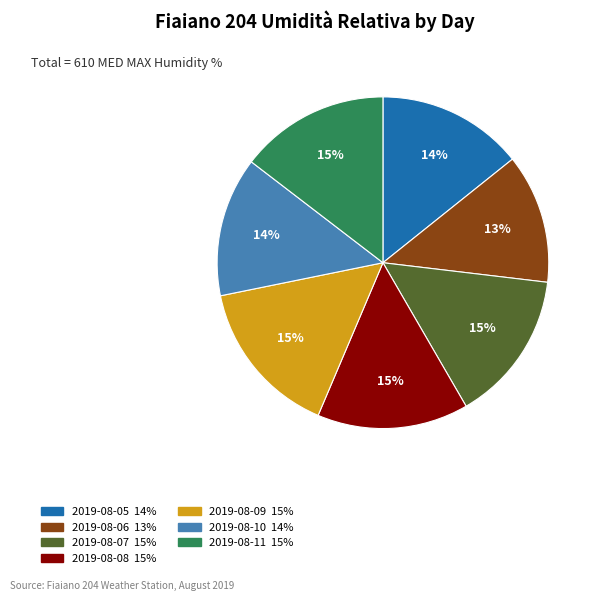

Is the sum of 2019-08-05 and 2019-08-10 greater than half?

No